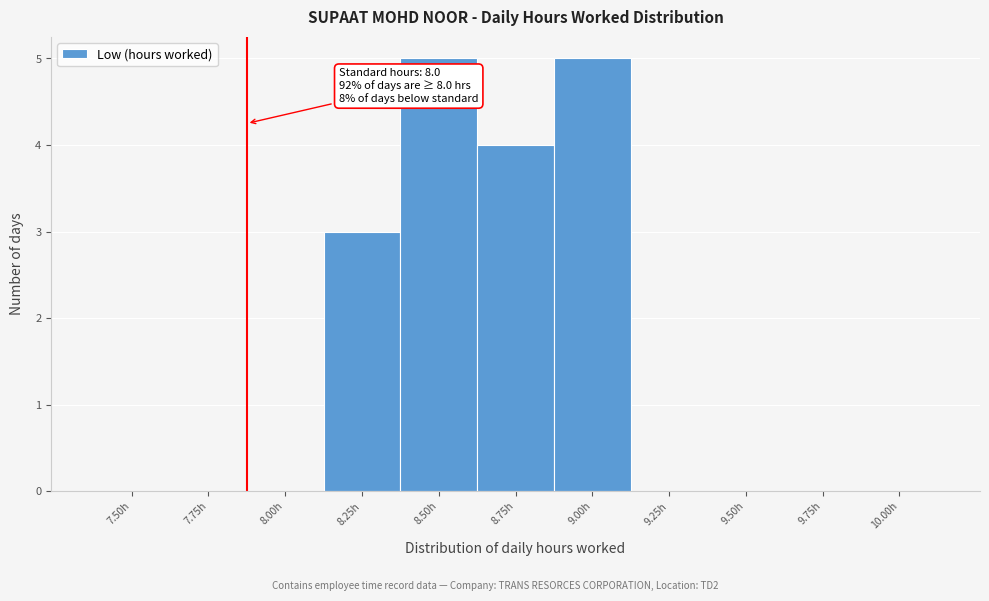

Reading left to right, extract all data points from this chart.

7.50h=0	7.75h=0	8.00h=0	8.25h=3	8.50h=5	8.75h=4	9.00h=5	9.25h=0	9.50h=0	9.75h=0	10.00h=0